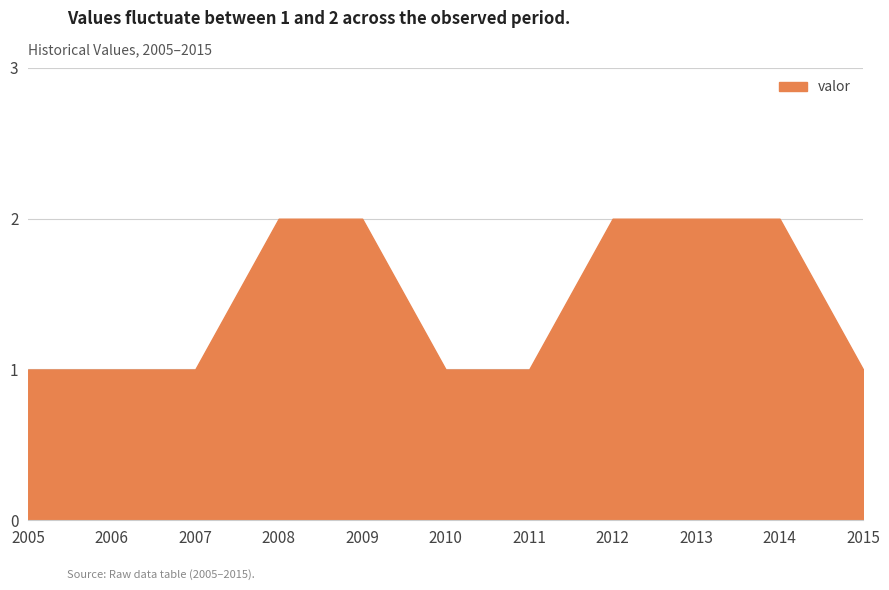

Reading left to right, transcribe all the data shown in this chart.

1	1	1	2	2	1	1	2	2	2	1